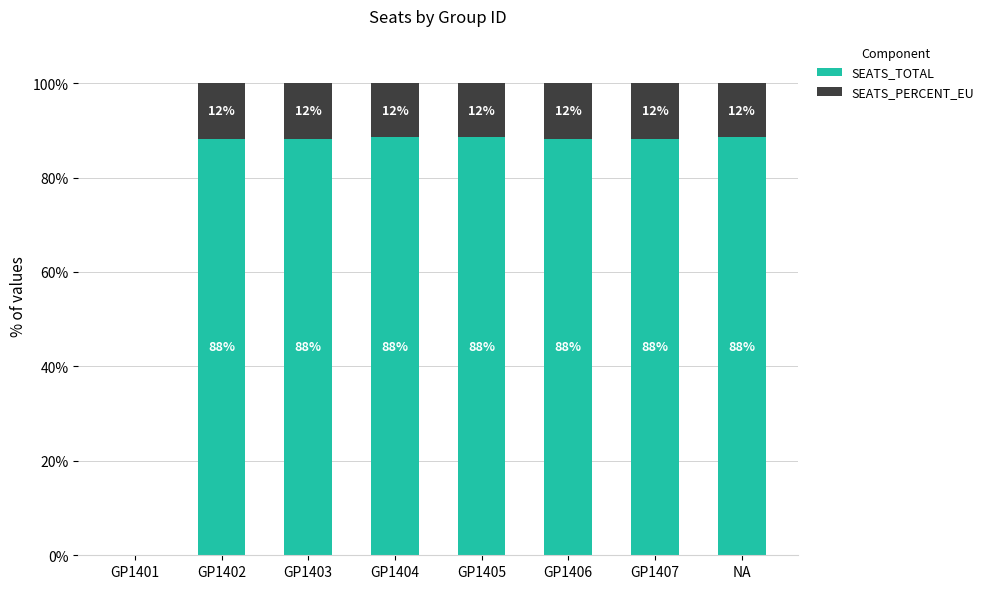

Count the number of data series in this chart.

2